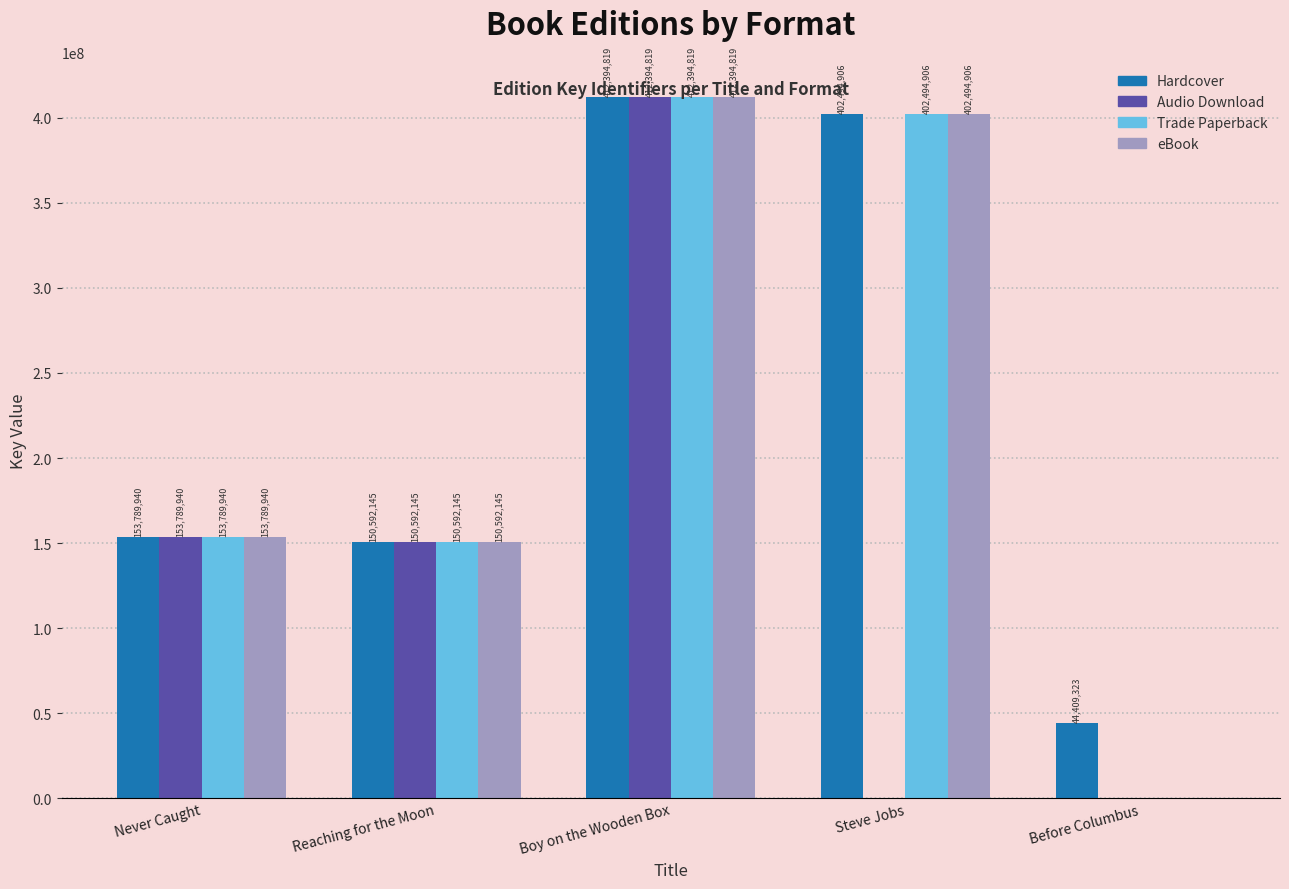

Which series changed the most between Boy on the Wooden Box and Steve Jobs?

Audio Download